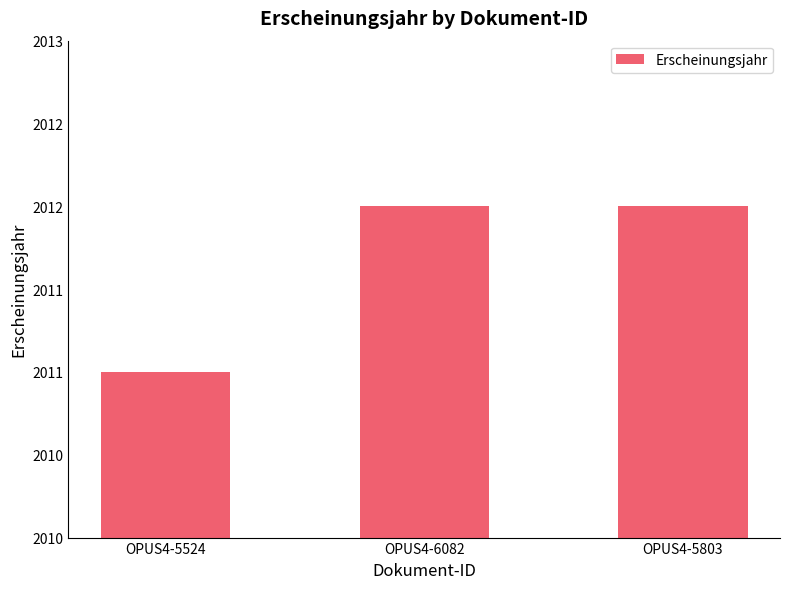

Rank the categories by value from highest to lowest.

OPUS4-6082, OPUS4-5803, OPUS4-5524